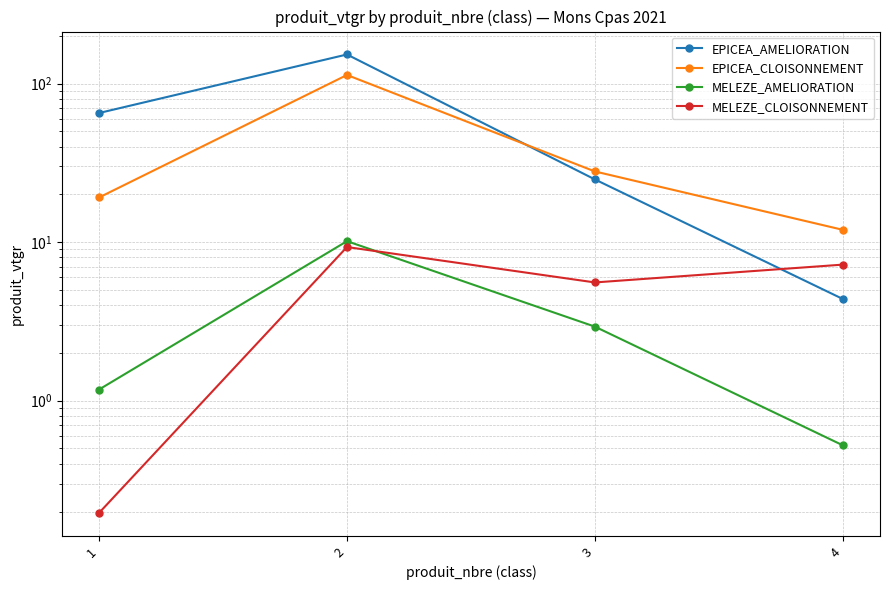

At which category does MELEZE_AMELIORATION reach its first local peak?

2